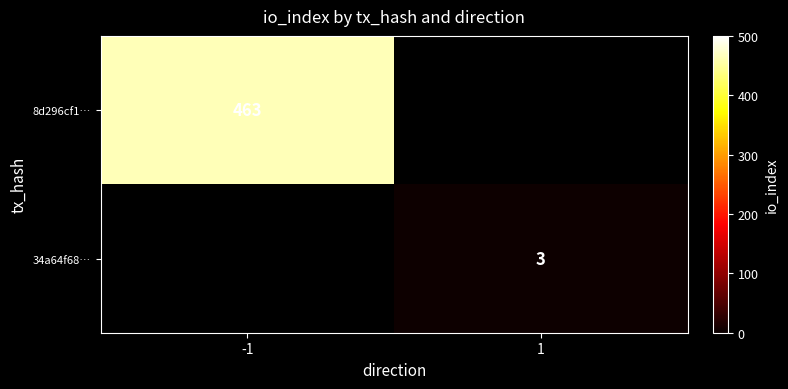

True or false: 34a64f68… has a value of 3 at 1.

True